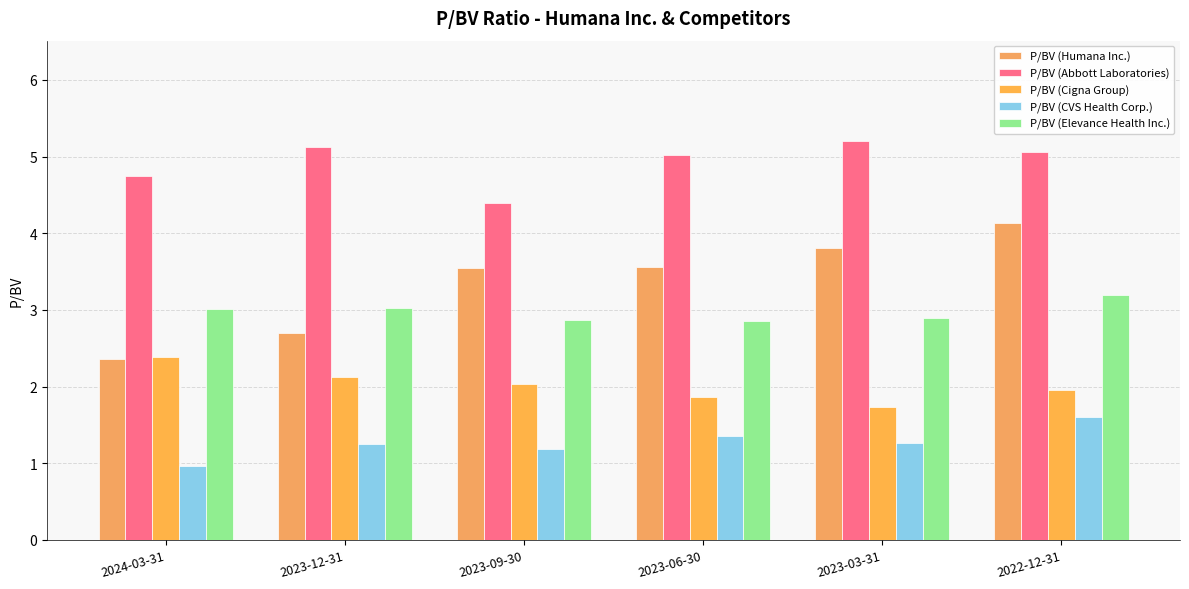

Is it true that P/BV (CVS Health Corp.) equals 1.2 at 2023-12-31?

True